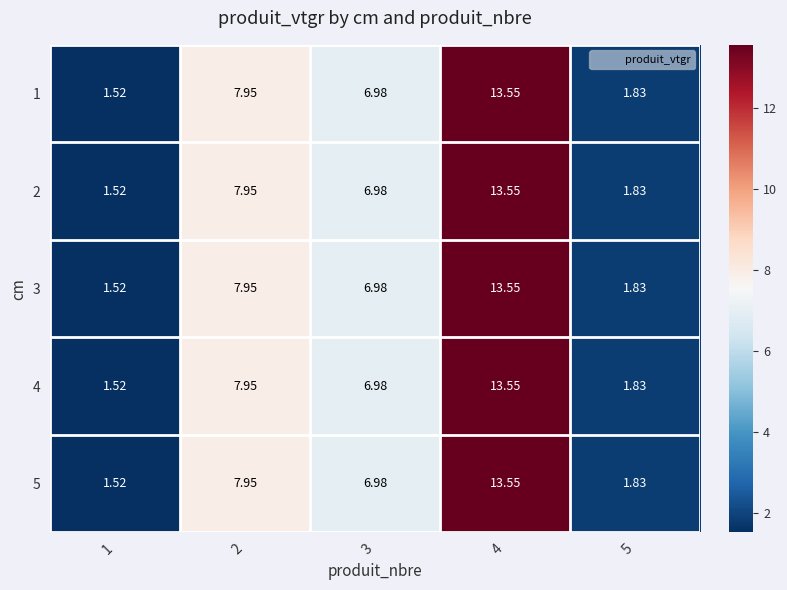

Is the value of 2 at 3 greater than the value of 1 at 2?

No